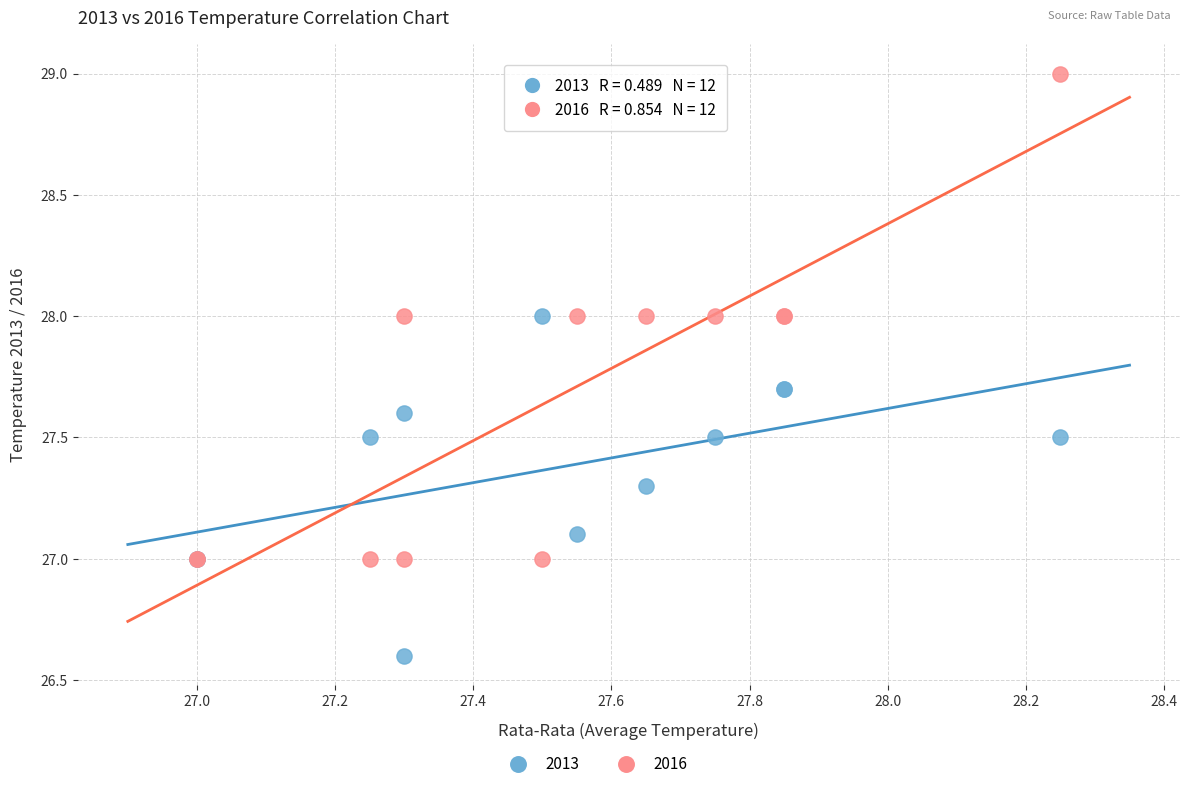

Which series contains the lowest Y value?

2013